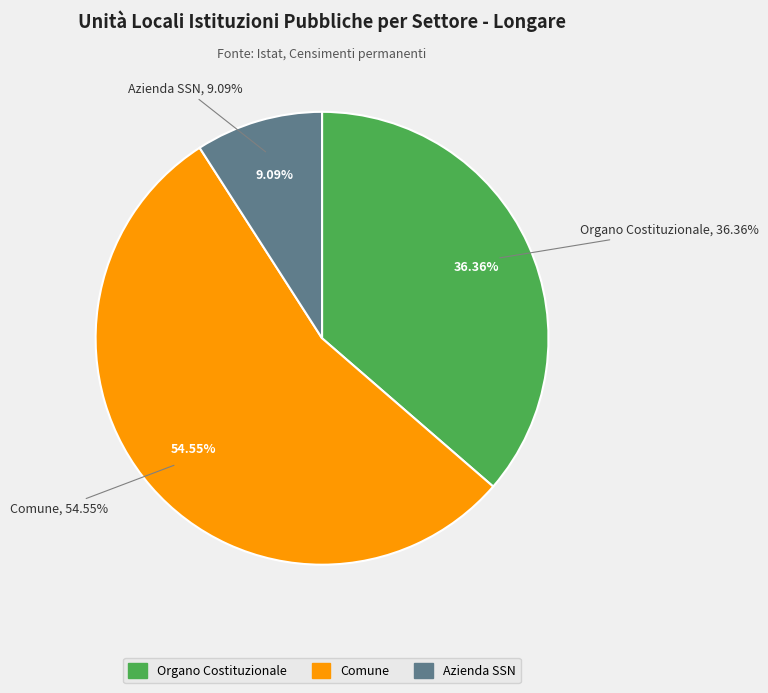

To the nearest percent, what is the combined percentage of azienda o ente del servizio sanitario nazionale and comune?

64%